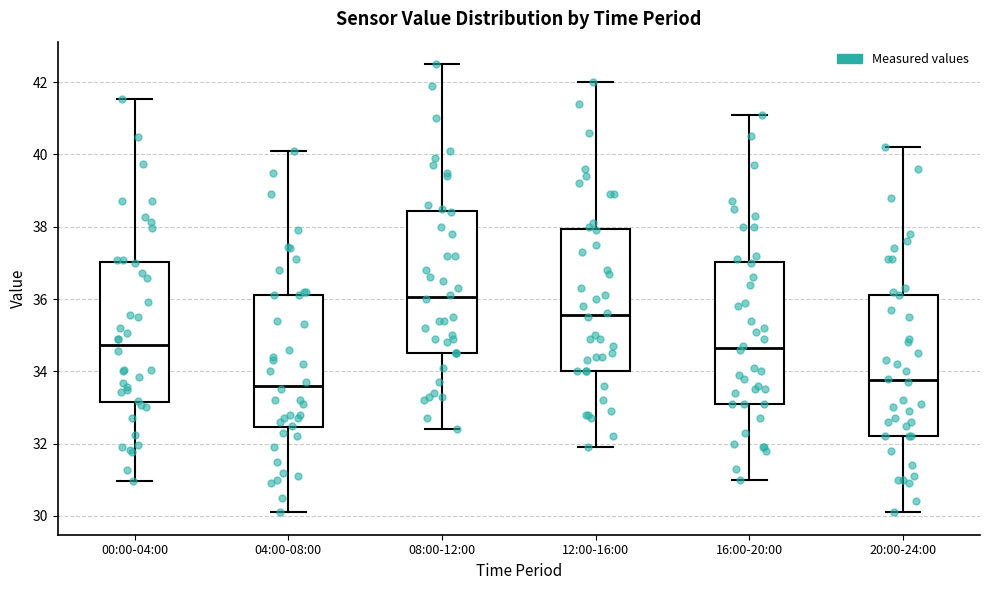

Where does the lower whisker of the box for 12:00-16:00 end on the y-axis? The values are not printed on the chart, so give them approximately, as read against the axis.

32.0